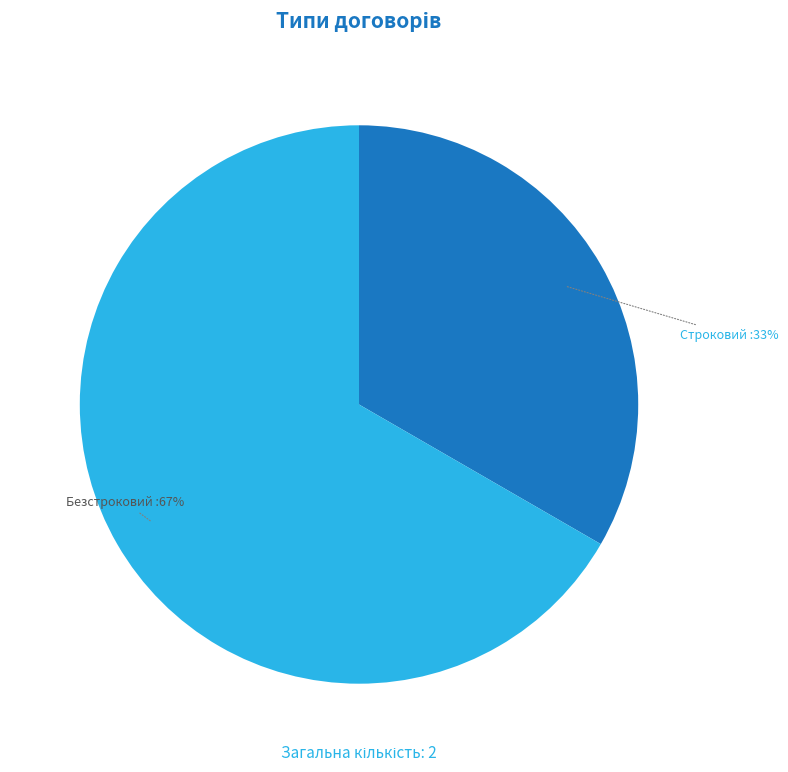

Which has a higher value, Безстроковий or Строковий?

Безстроковий